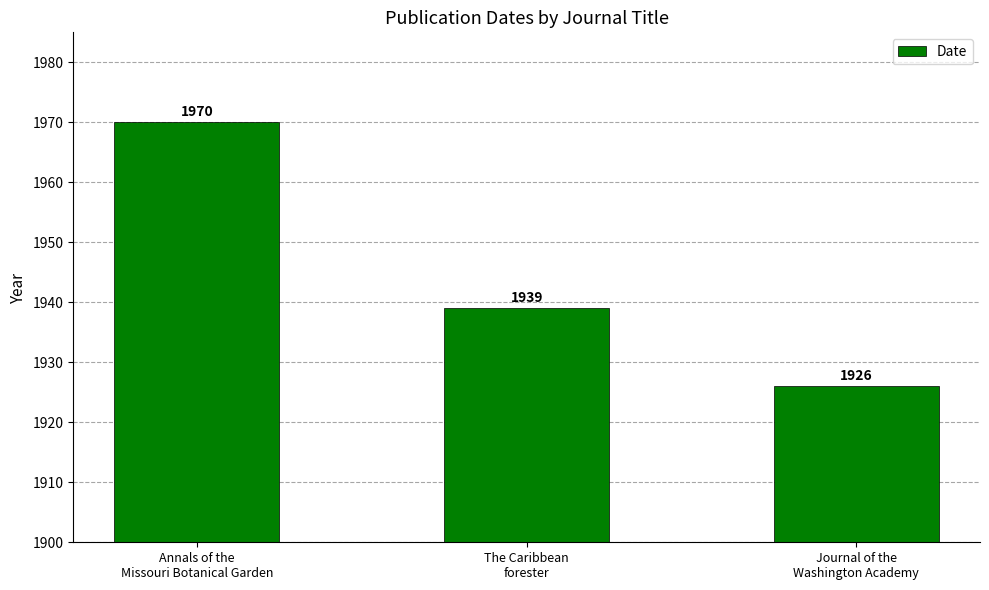

True or false: the data shows 1926 at Journal of the
Washington Academy.

True